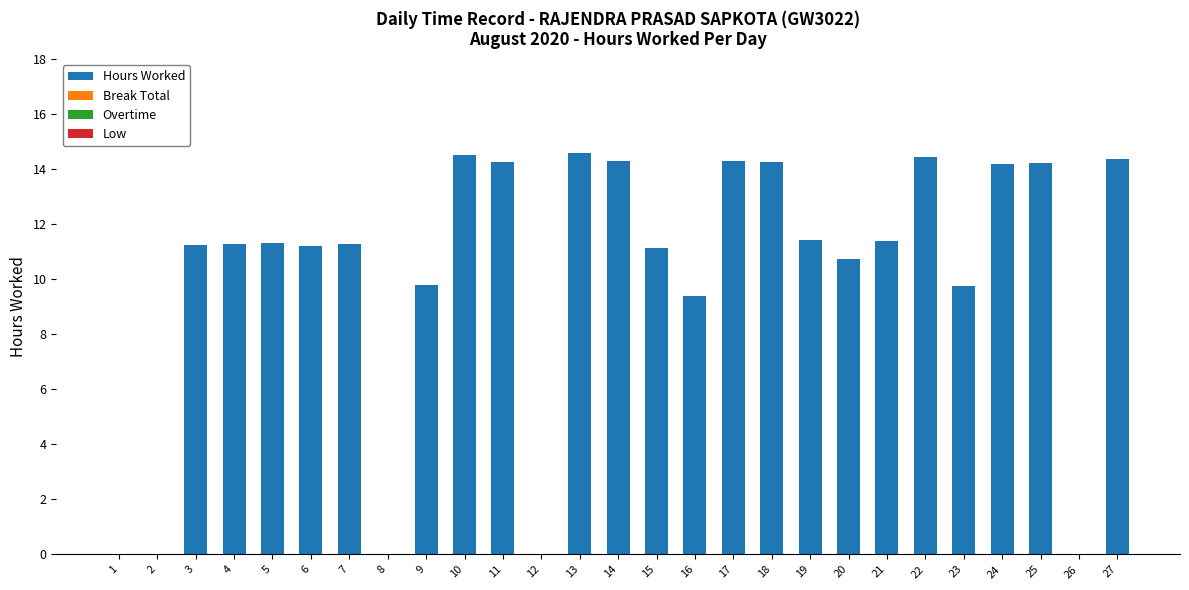

Read the value at 9.

9.8